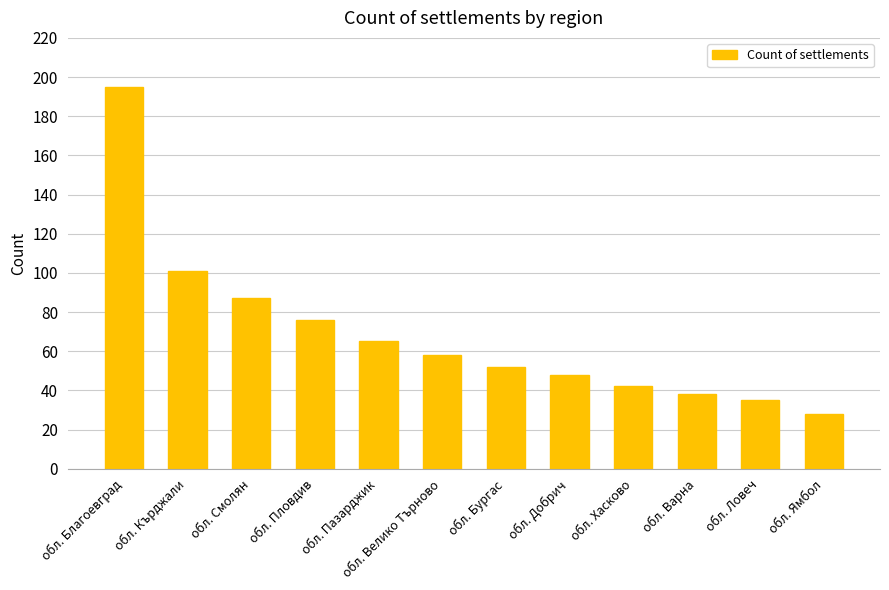

What value does the data have at обл. Пловдив?

76